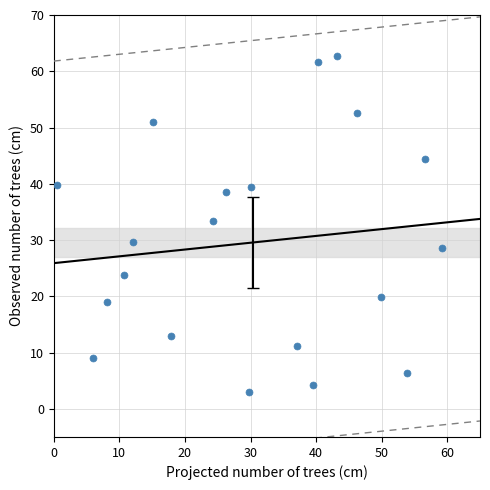

What is the range of Y values (max minus min)?

59.7